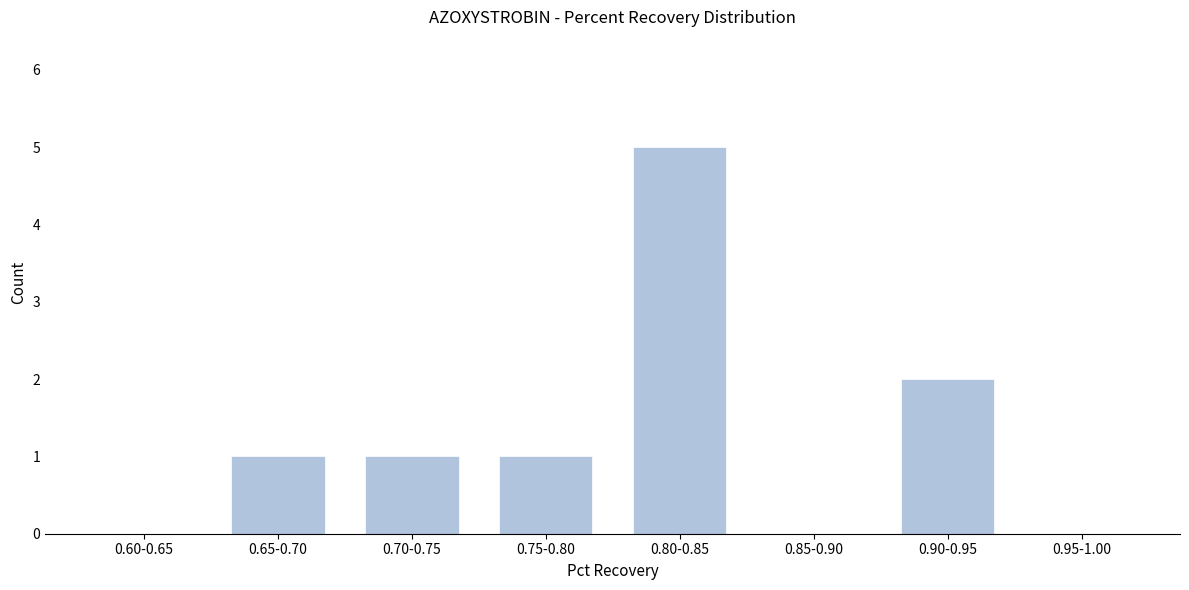

Reading left to right, extract all data points from this chart.

0.60-0.65=0	0.65-0.70=1	0.70-0.75=1	0.75-0.80=1	0.80-0.85=5	0.85-0.90=0	0.90-0.95=2	0.95-1.00=0